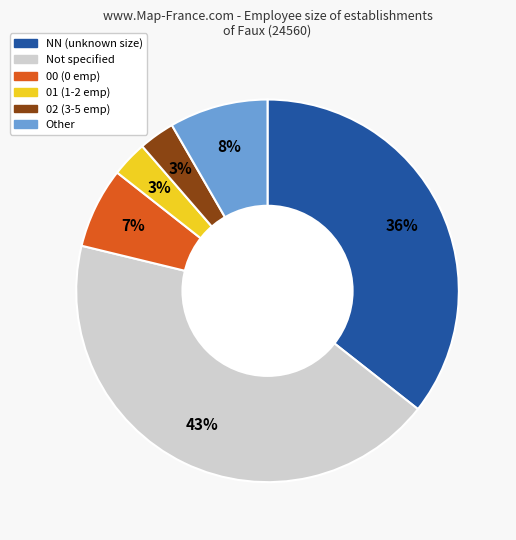

The Not specified slice represents 43% of the pie. True or false?

True